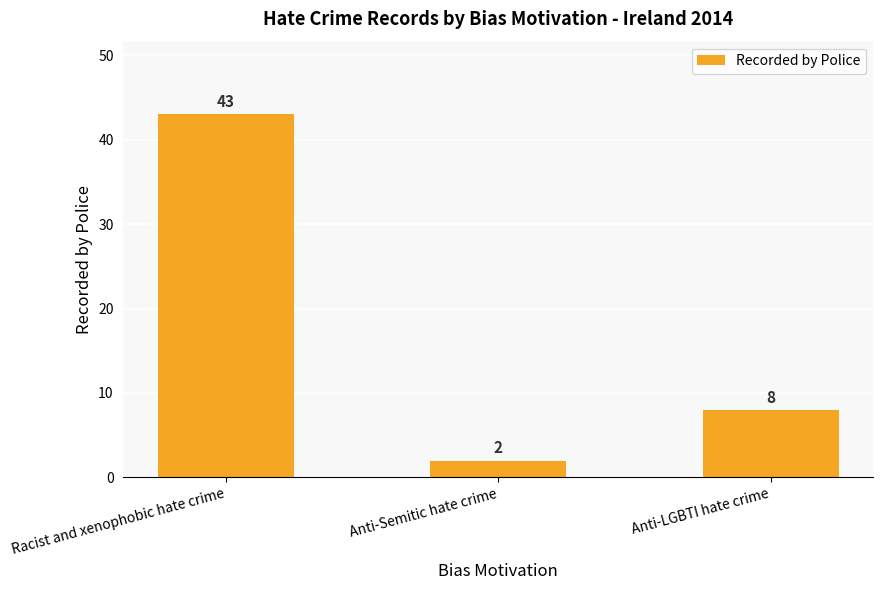

What is the label of the 2nd bar from the right?

Anti-Semitic hate crime